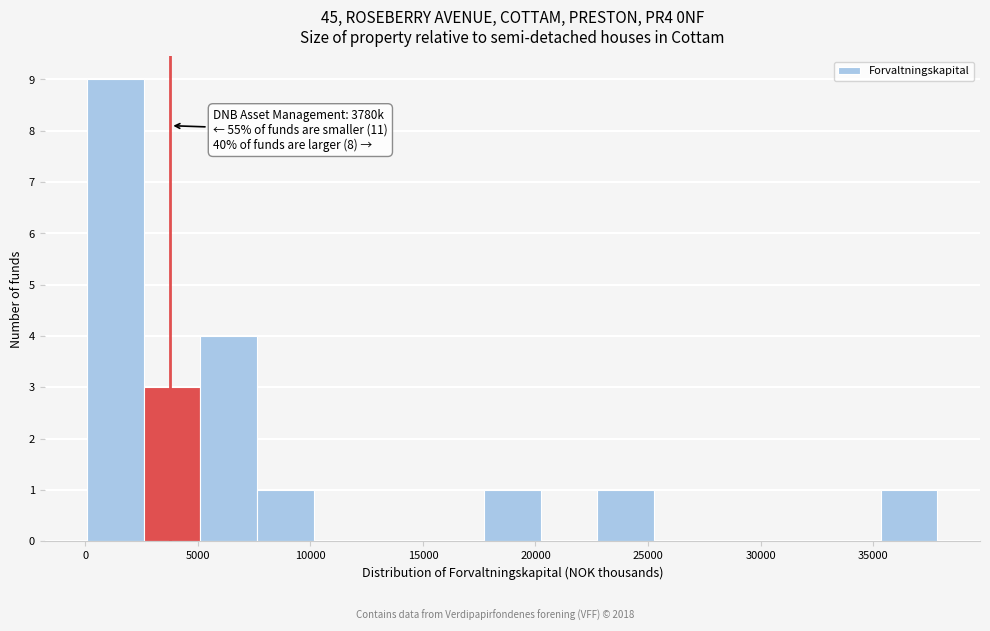

Which range on the x-axis has the tallest bar?

0 to 2500